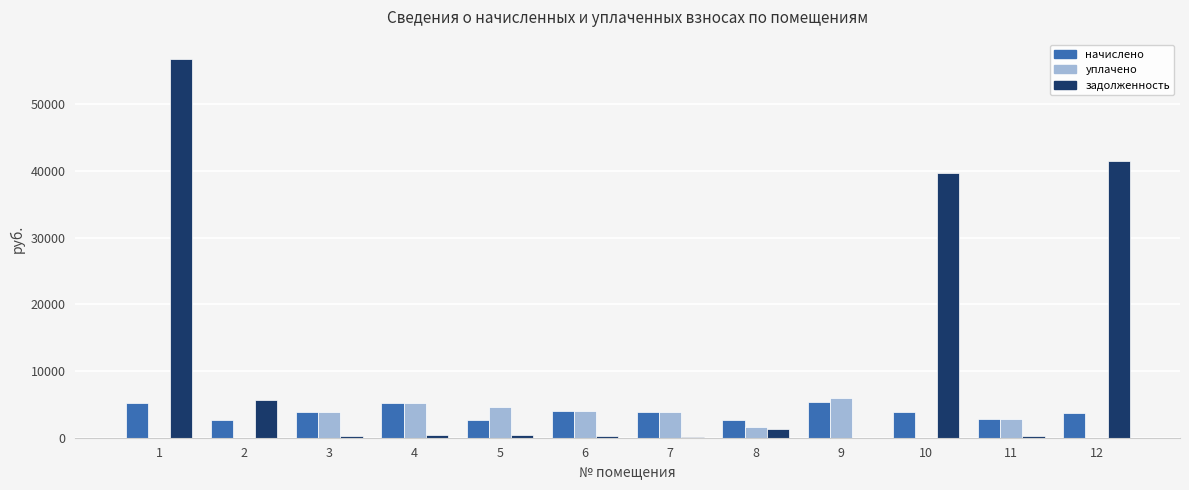

Is the value of начислено at 10 greater than the value of уплачено at 10?

Yes